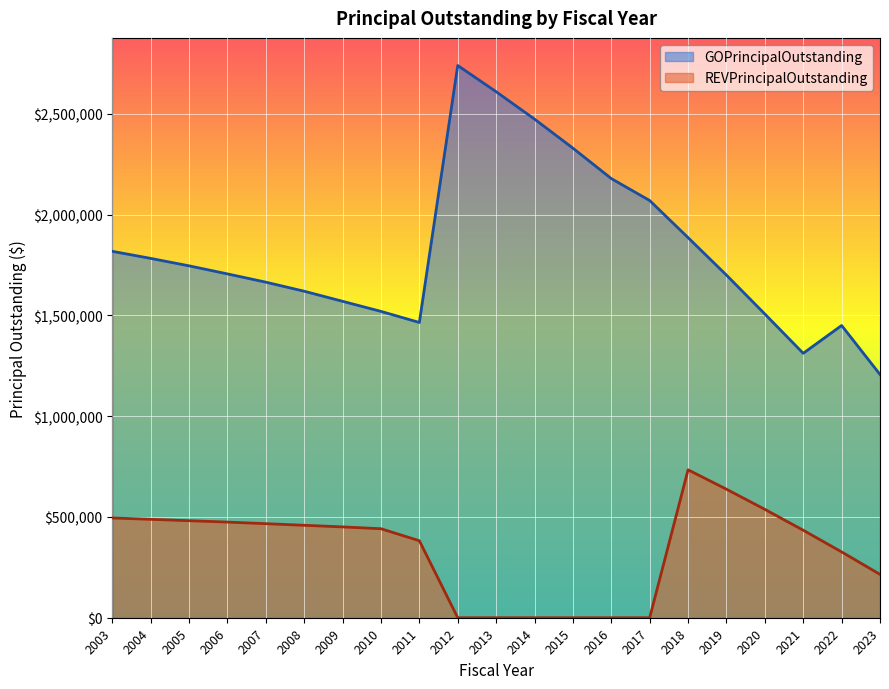

True or false: REVPrincipalOutstanding and GOPrincipalOutstanding cross at least once.

False